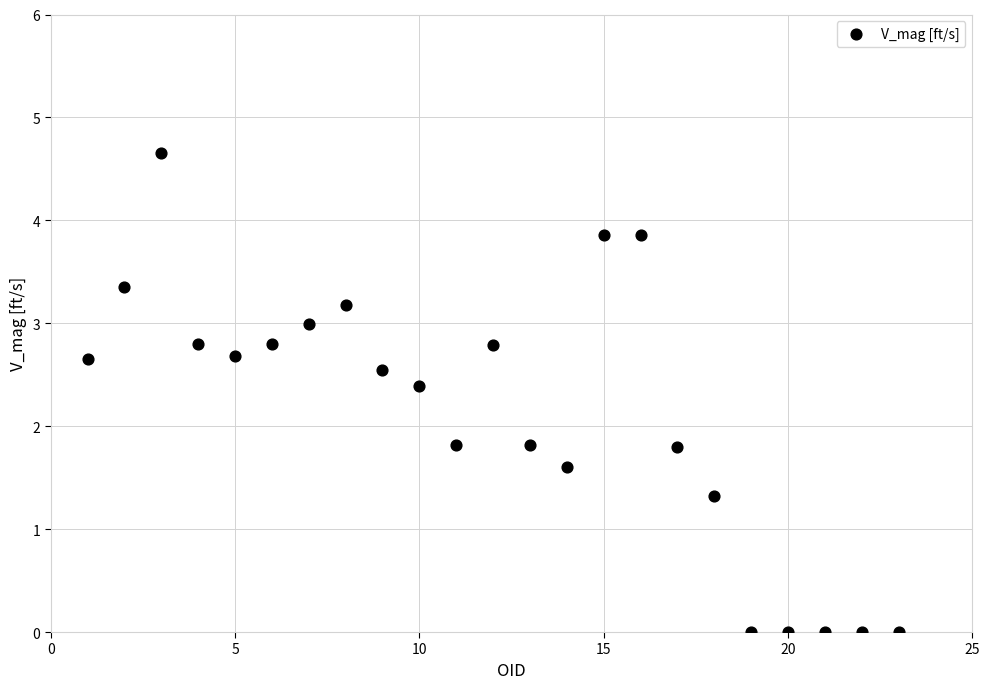

What is the range of X values (max minus min)?

22.0